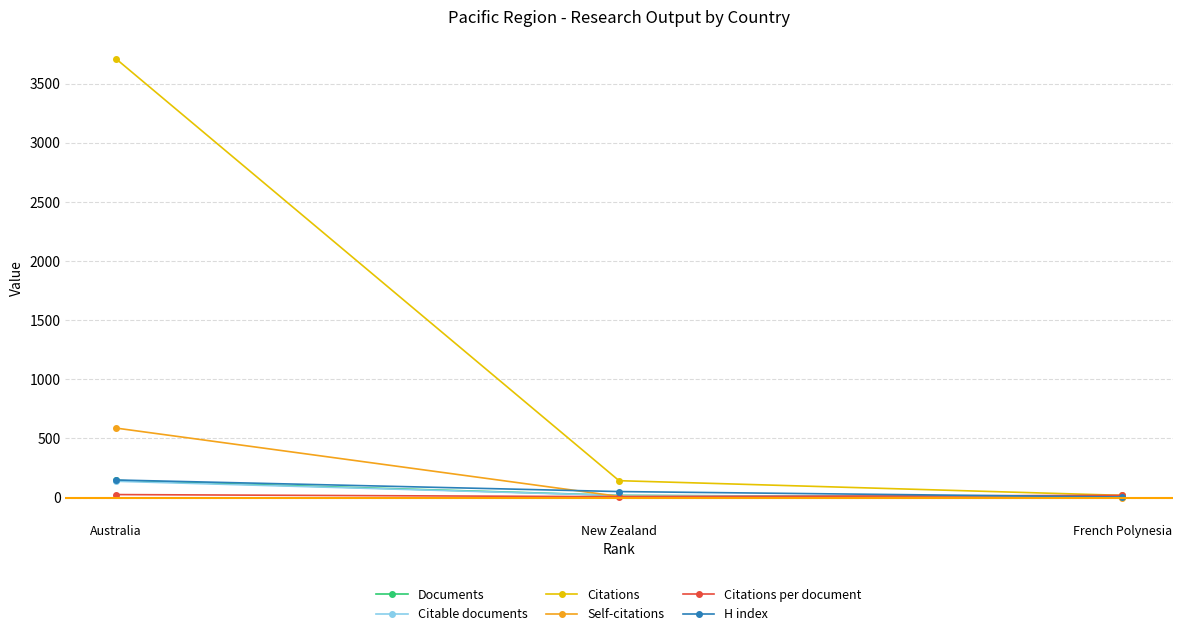

Does the chart have visible grid lines?

Yes